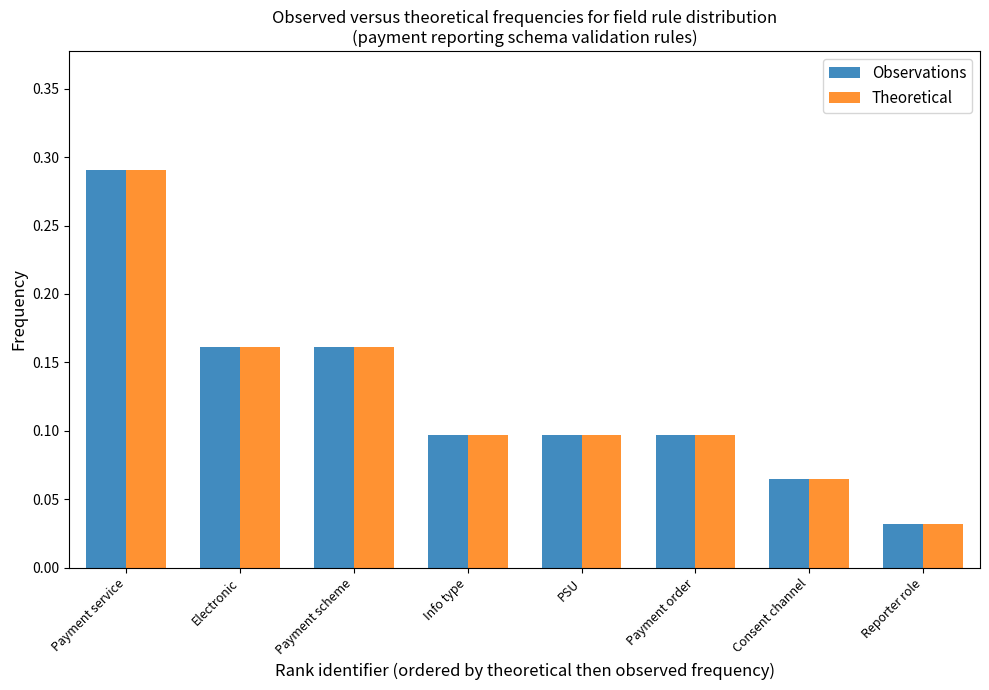

At which label is Observations closest to 0?

Reporter role